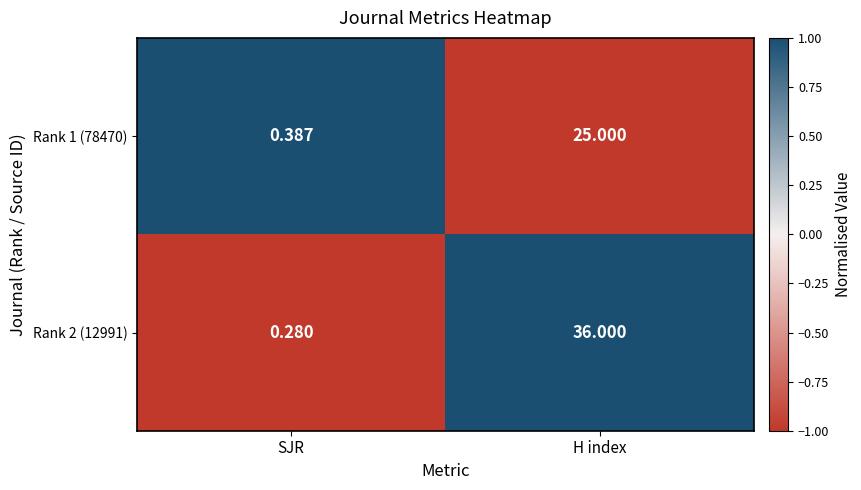

At which category does the chart reach its peak across all series?

H index